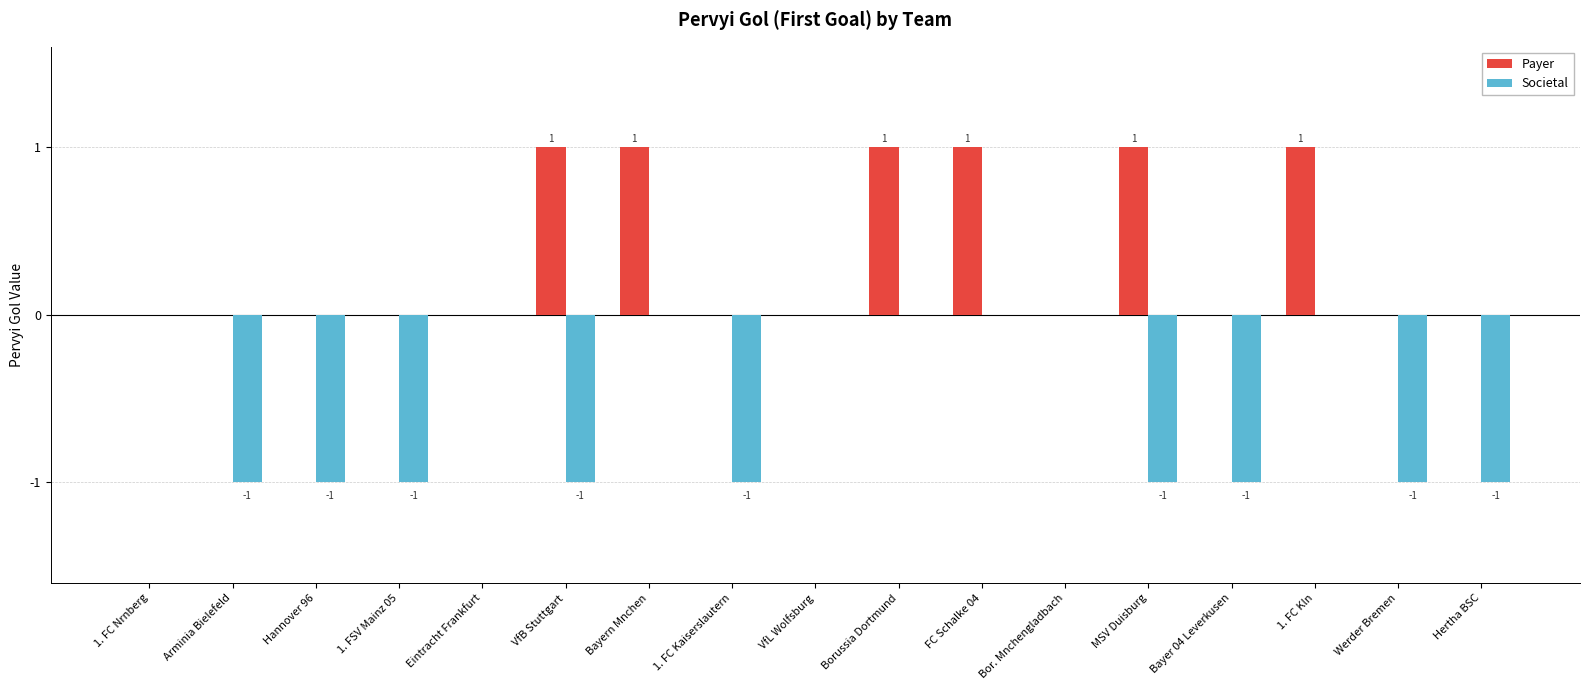

Read the Payer value at Borussia Dortmund.

1